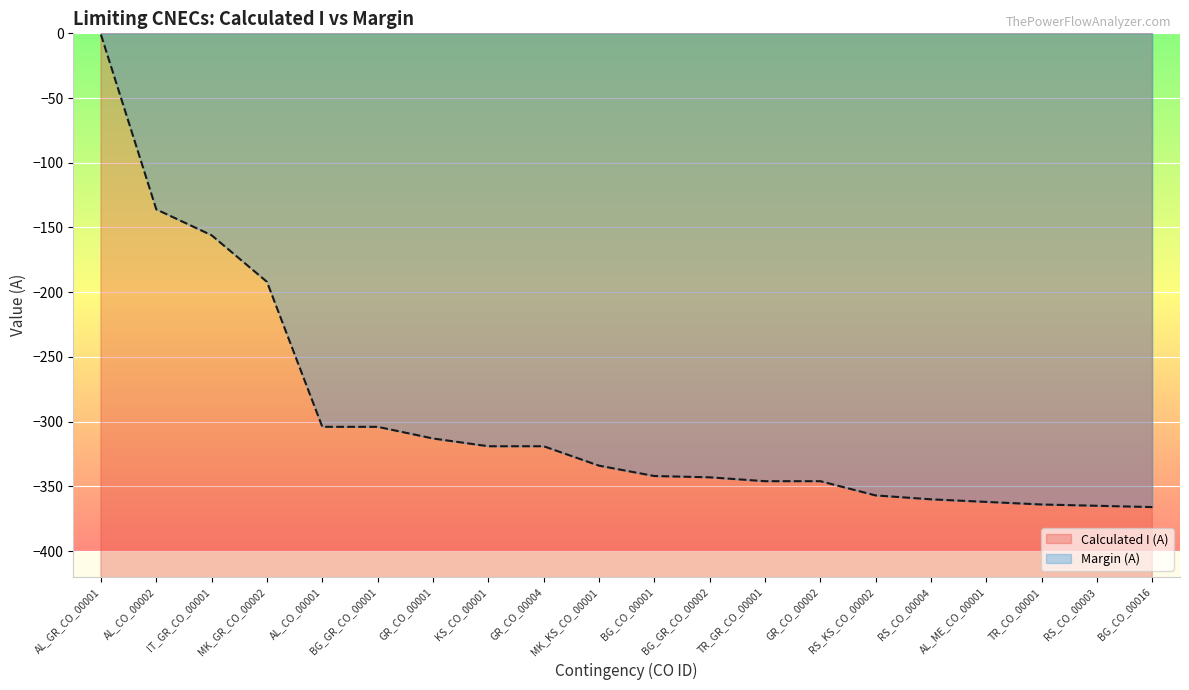

True or false: Calculated I (A) and Margin (A) intersect in this chart.

False